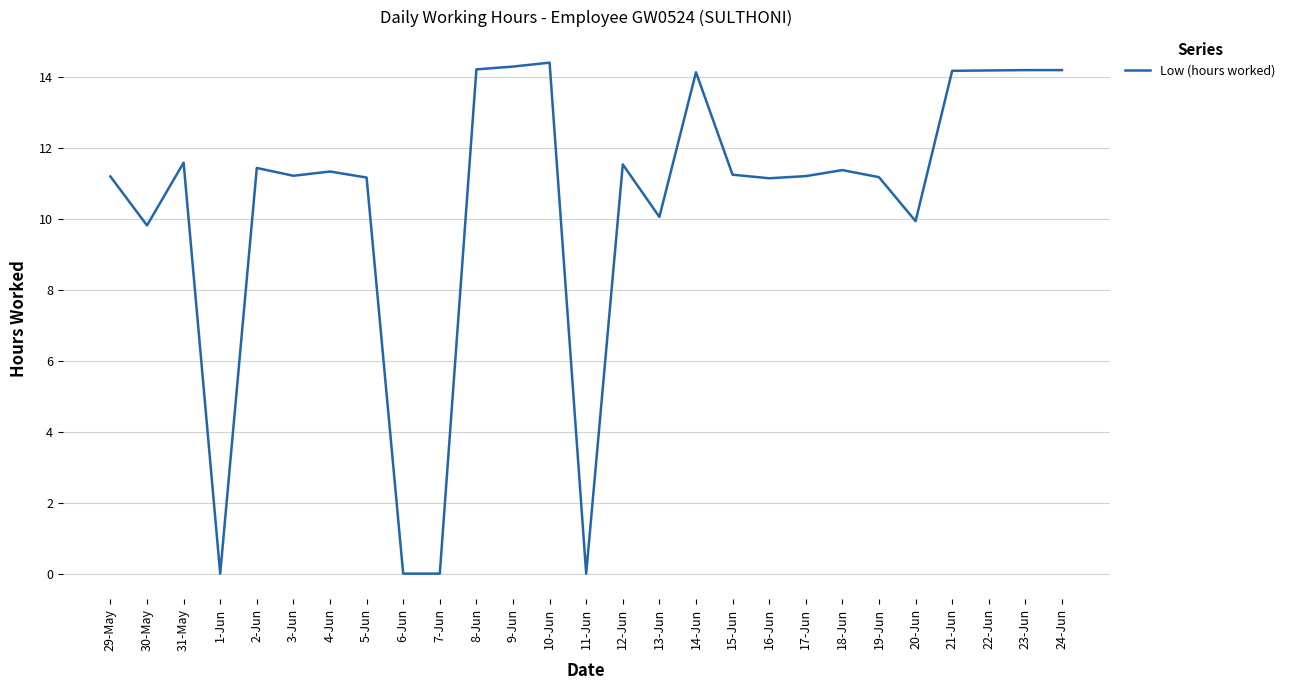

What is the greatest value displayed?

14.4